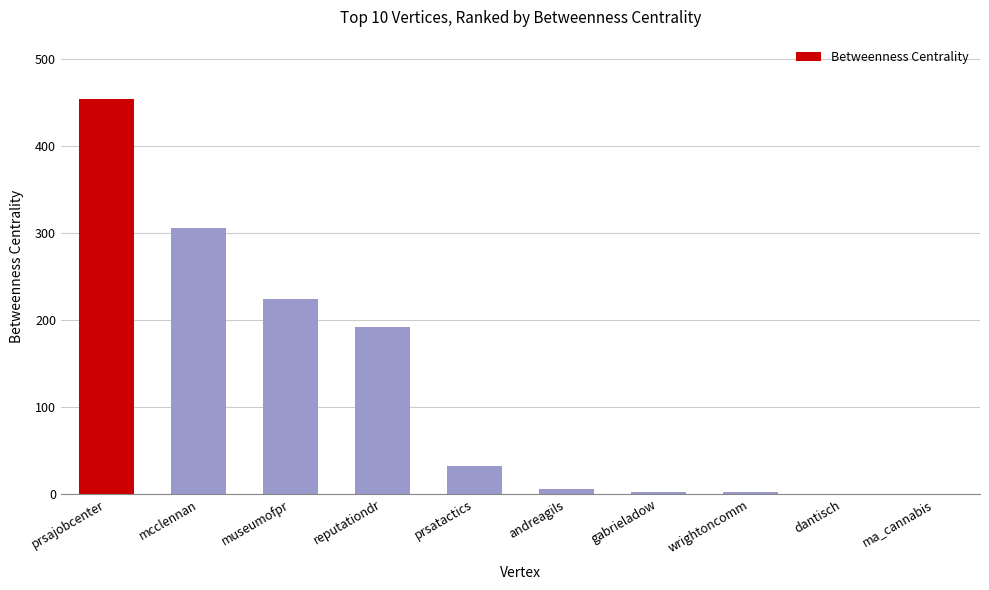

What is the sum of all values?

1218